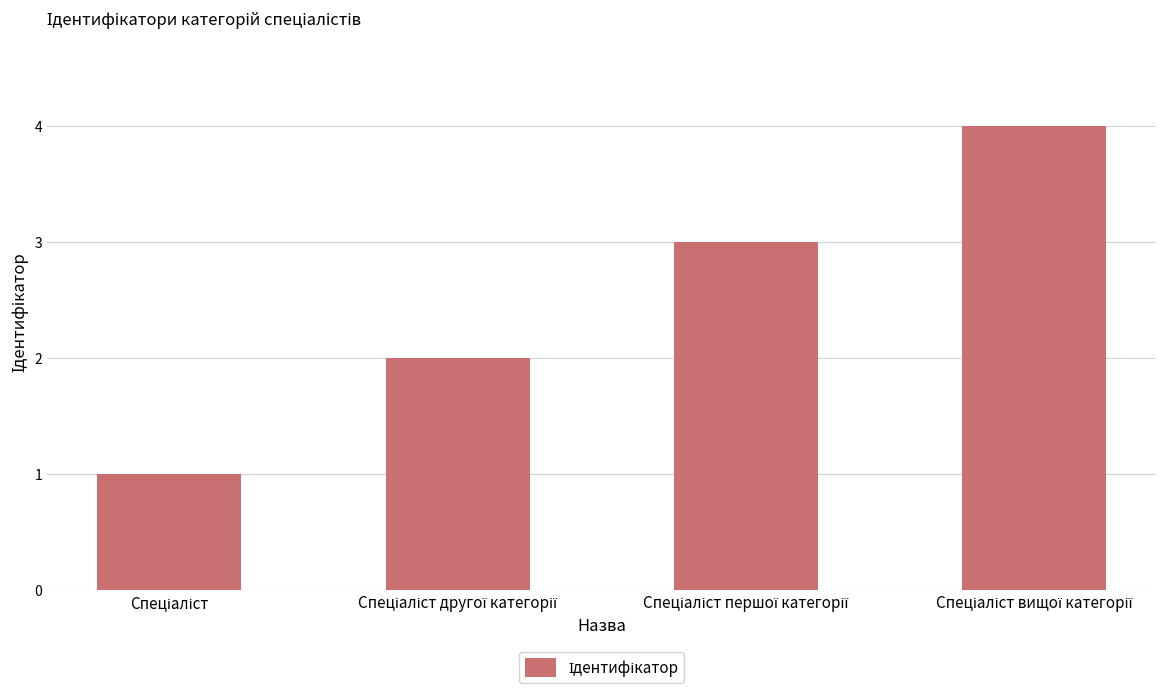

What is the sum of all values?

10